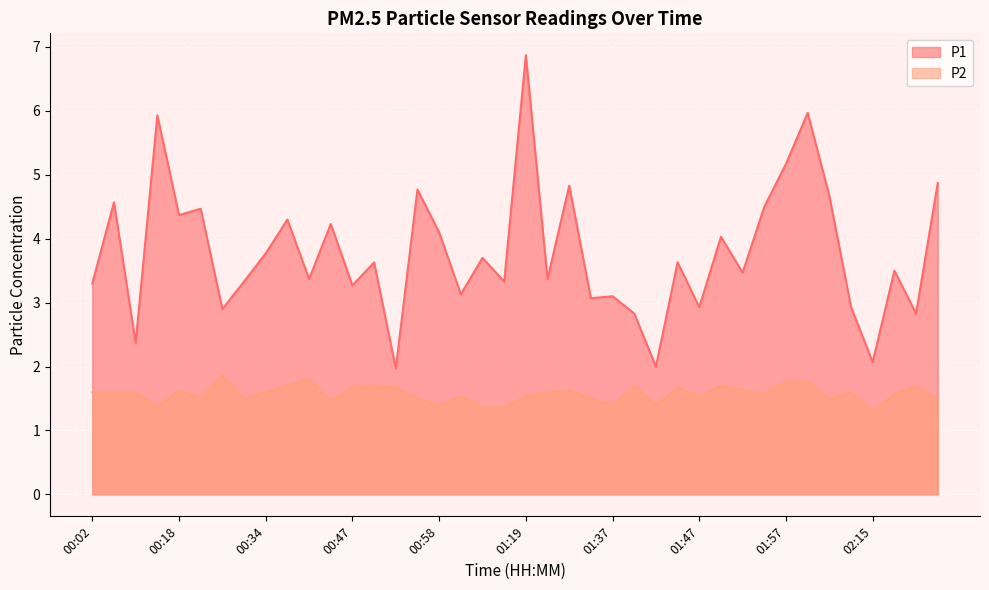

Reading right to left, extract all data points from this chart.

P1: 4.9	2.8	3.5	2.1	2.9	4.7	6.0	5.2	4.5	3.5	4.0	2.9	3.6	2.0	2.8	3.1	3.1	4.8	3.4	6.9	3.3	3.7	3.1	4.1	4.8	2.0	3.6	3.3	4.2	3.4	4.3	3.8	3.3	2.9	4.5	4.4	5.9	2.4	4.6	3.3
P2: 1.5	1.7	1.6	1.3	1.6	1.5	1.8	1.8	1.6	1.6	1.7	1.5	1.7	1.4	1.7	1.4	1.5	1.6	1.6	1.5	1.4	1.4	1.5	1.4	1.5	1.7	1.7	1.7	1.5	1.8	1.7	1.6	1.5	1.9	1.5	1.6	1.4	1.6	1.6	1.6